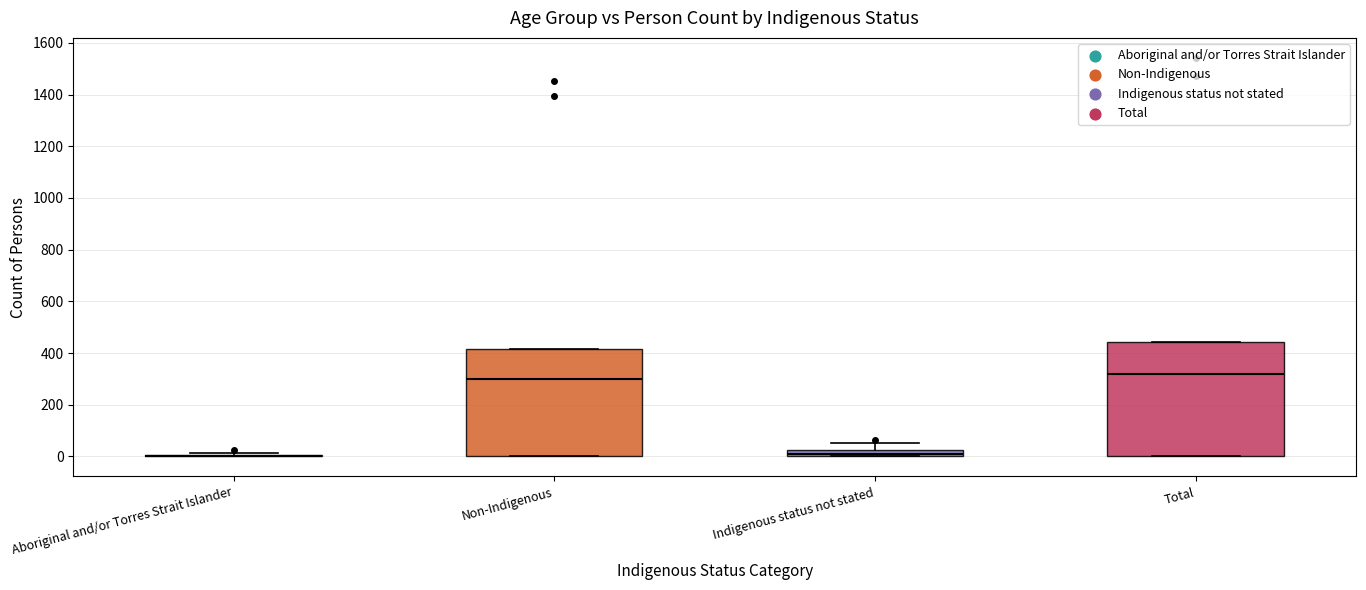

Comparing the boxes themselves (not the whiskers), which one is the tallest?

Total